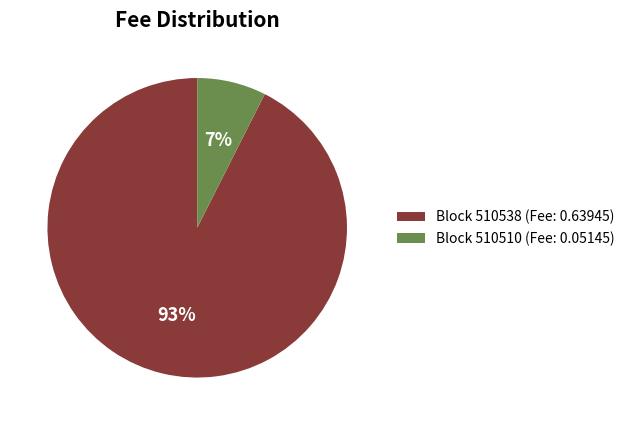

How many segments does this pie chart have?

2